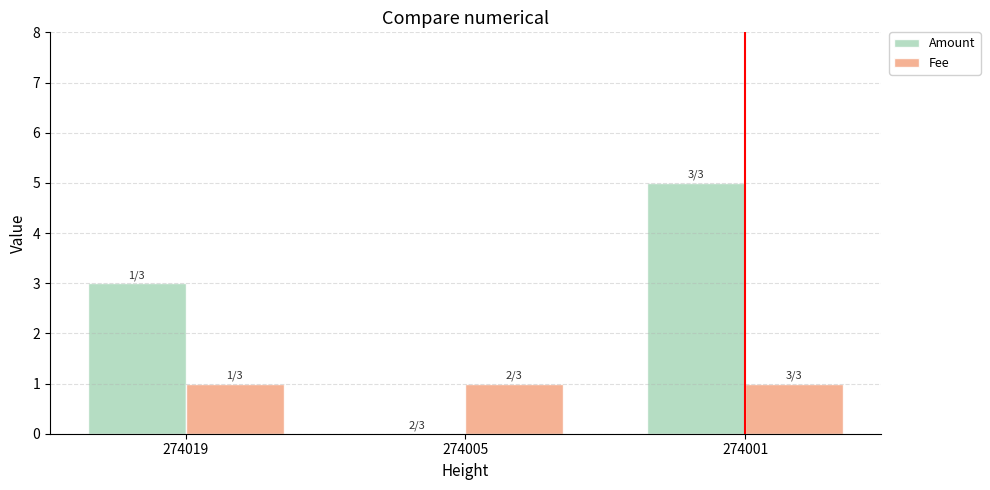

How many positive values does the Amount series have?

2